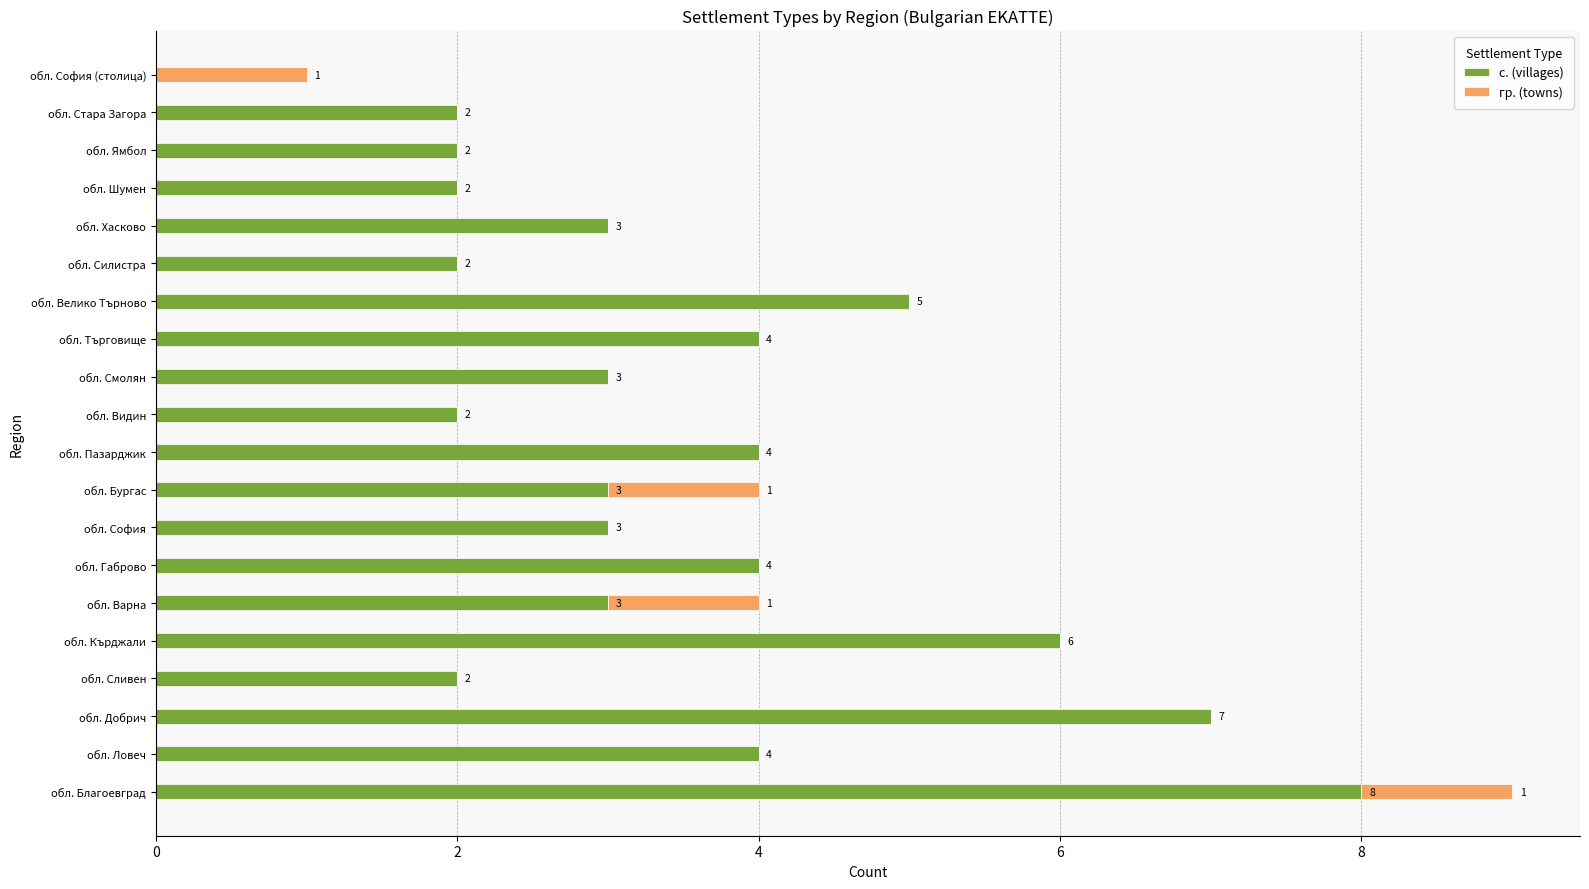

How many с. (villages) values are between 2 and 4?

15